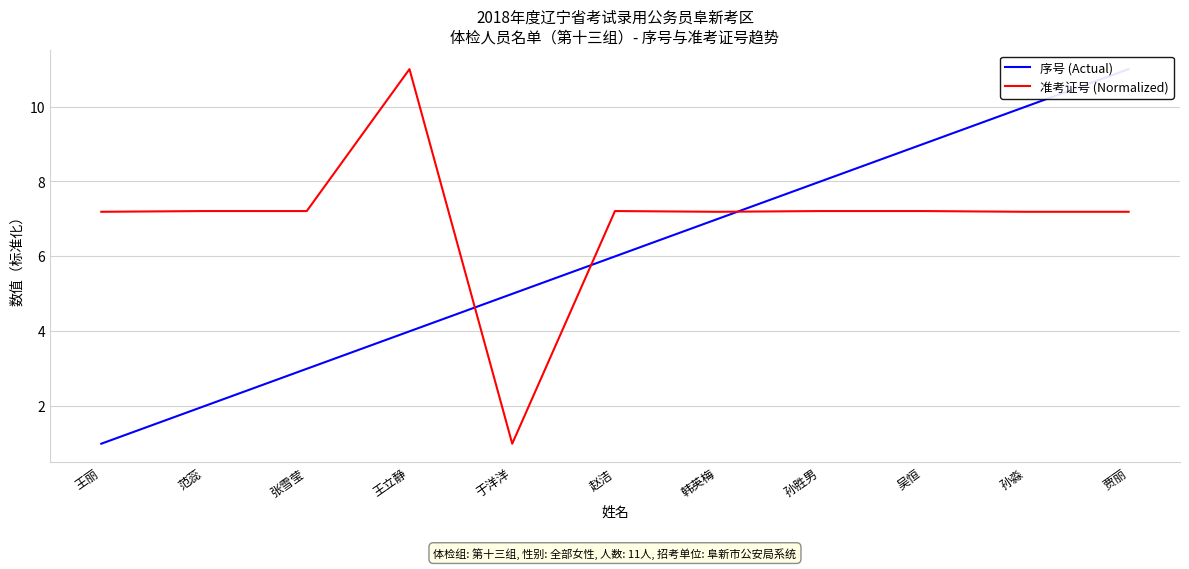

What is the difference between the maximum and minimum values in the 序号 (Actual) series?

10.0